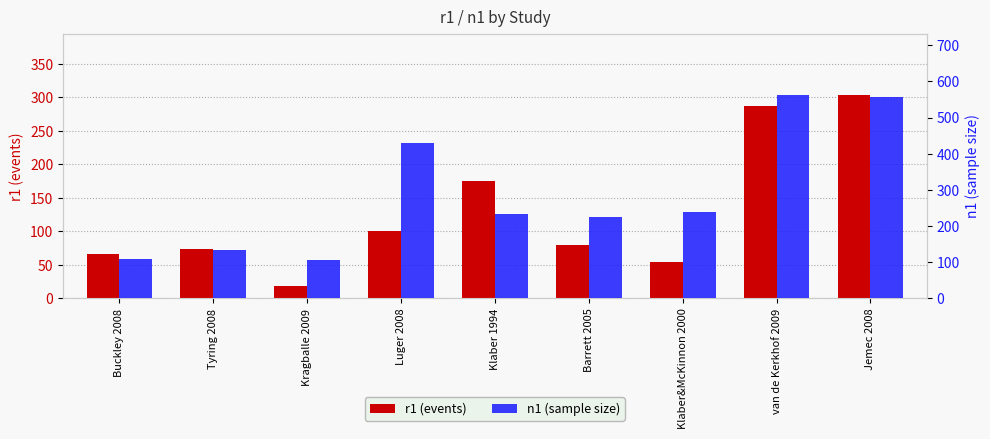

What position from the right is Buckley 2008?

9